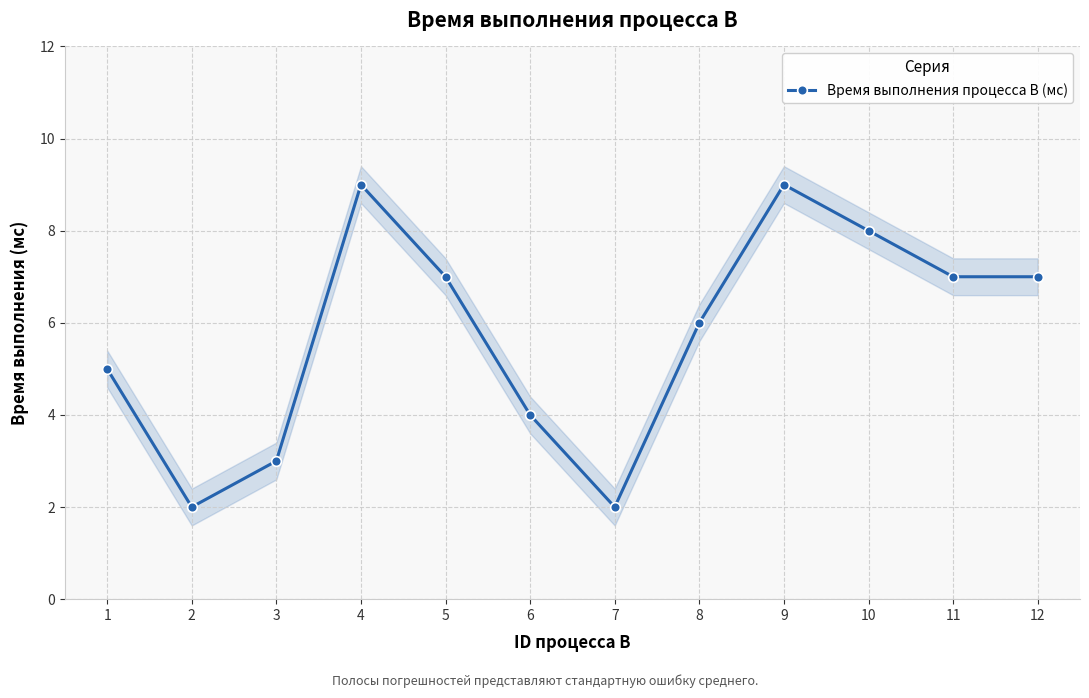

Rank the categories by value from lowest to highest.

2, 7, 3, 6, 1, 8, 5, 11, 12, 10, 4, 9